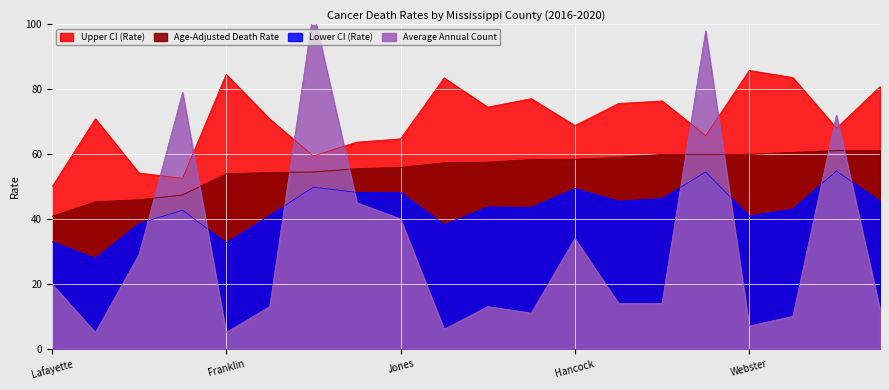

How many values in the Average Annual Count series exceed 14?

9